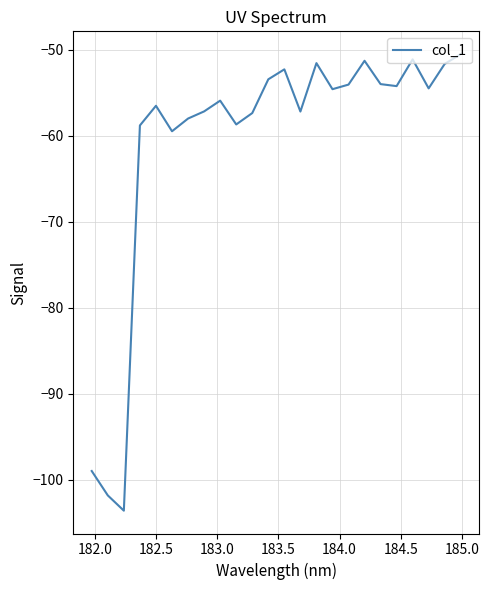

What is the difference between the maximum and minimum values?

53.1